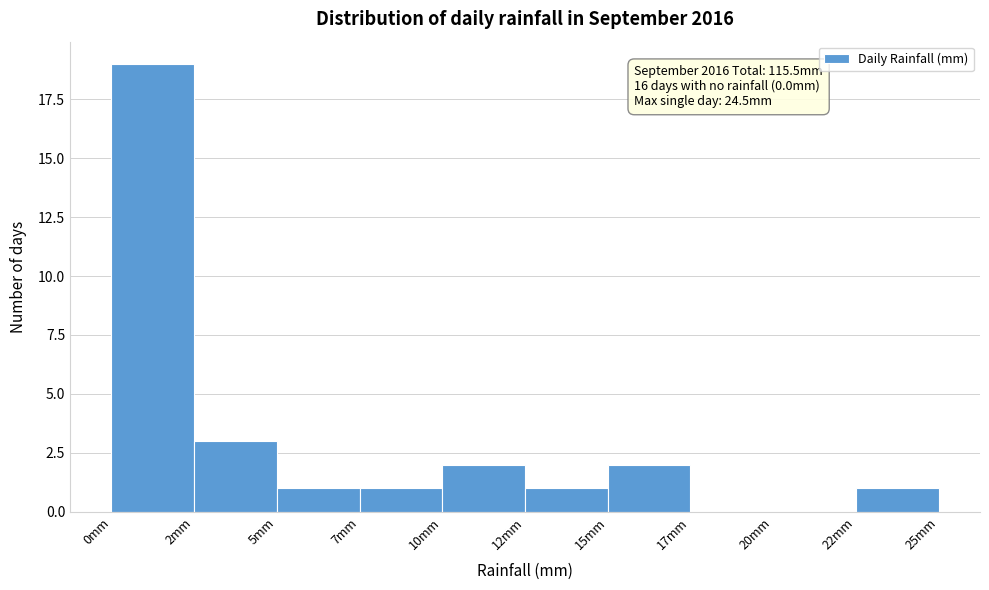

Reading left to right, list all the values displayed in this chart.

0mm=19	2mm=3	5mm=1	7mm=1	10mm=2	12mm=1	15mm=2	17mm=0	20mm=0	22mm=1